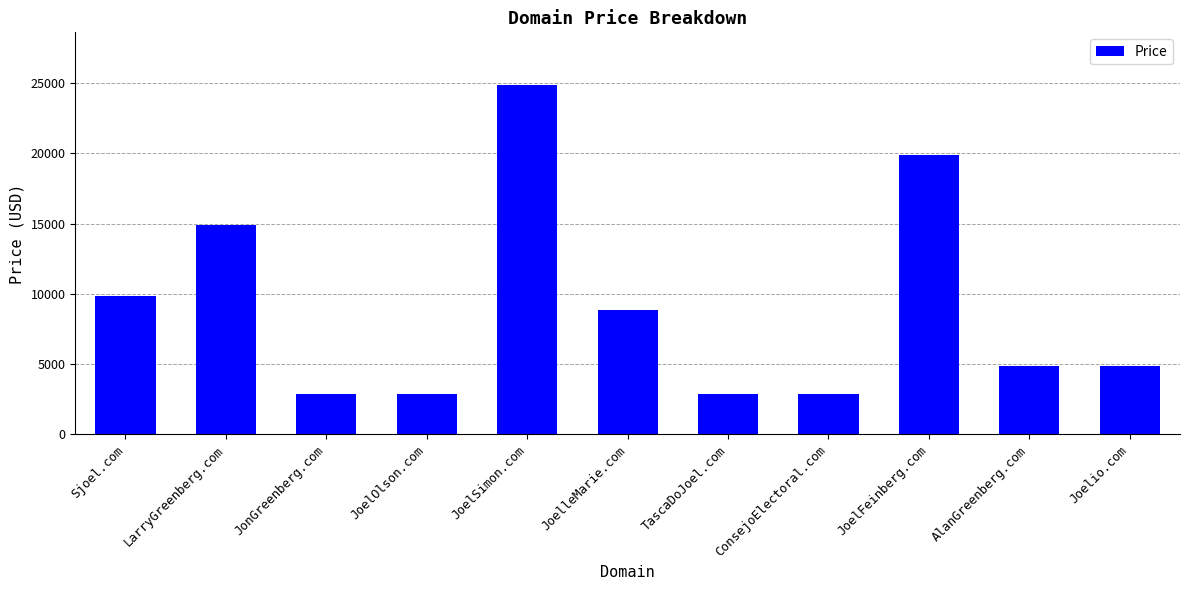

The value at Sjoel.com is 2092. True or false?

False